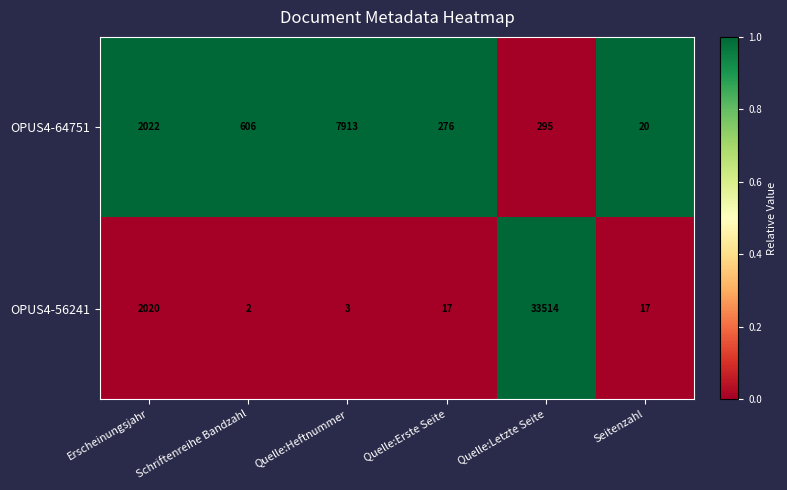

List the series in order of their overall mean, highest first.

OPUS4-56241, OPUS4-64751